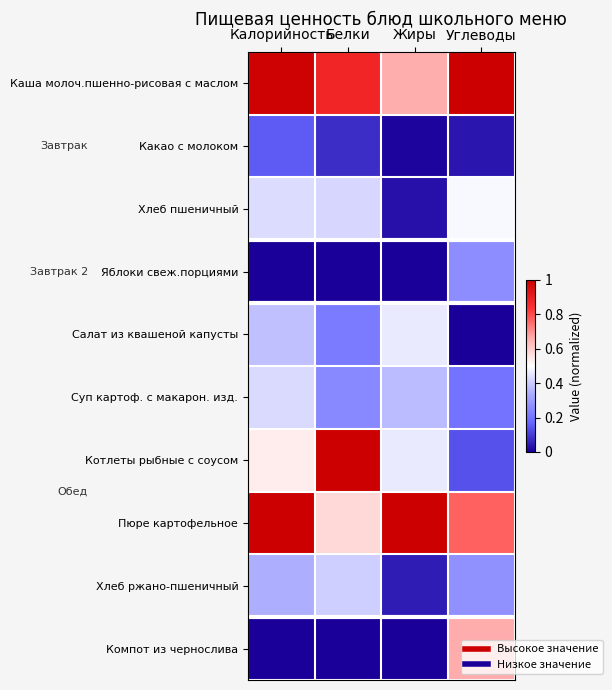

Count the number of data series in this chart.

10